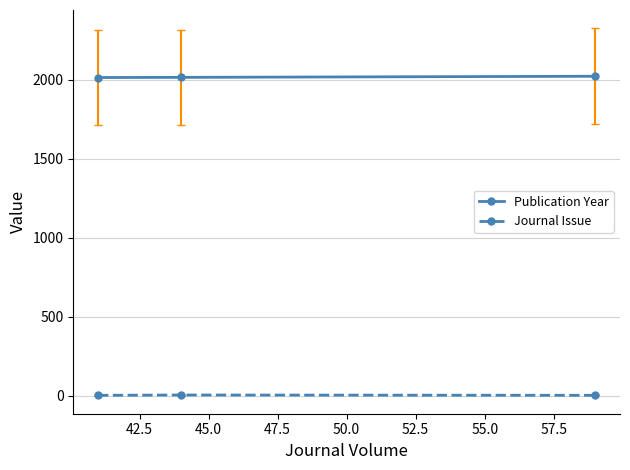

What is the average value of the Journal Issue series?

3